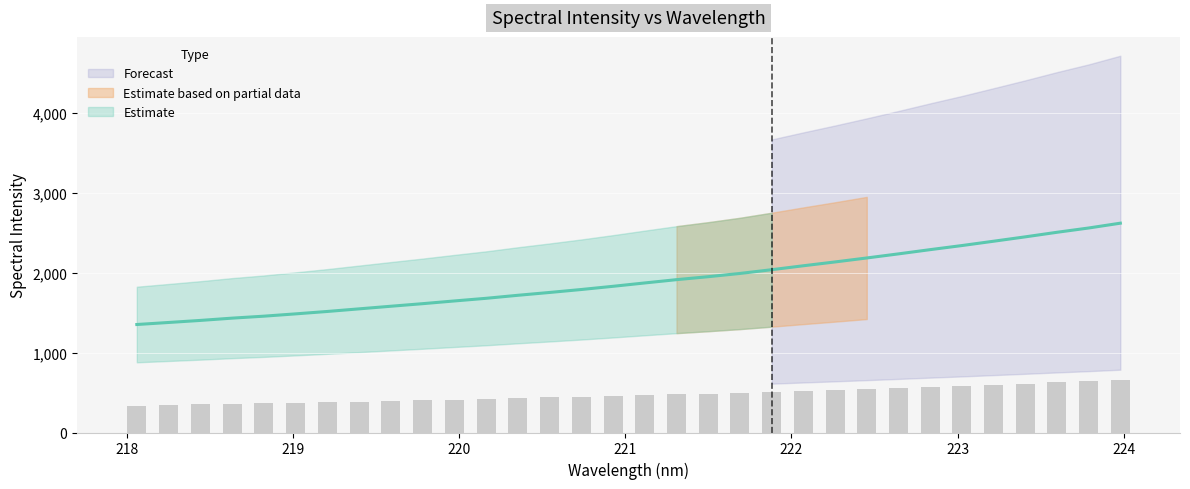

Reading left to right, transcribe all the data shown in this chart.

218.0596=1352.4	218.2508=1377.9	218.442=1403.6	218.6332=1432.2	218.8244=1456.8	219.0156=1485.7	219.2067=1515.8	219.3979=1548.5	219.589=1581.2	219.7801=1613.3	219.9712=1647.5	220.1623=1680.6	220.3533=1718.3	220.5444=1753.7	220.7354=1790.8	220.9264=1830.9	221.1174=1872.9	221.3083=1914.1	221.4993=1951.2	221.6902=1991.8	221.8812=2038.8	222.0721=2088.1	222.263=2136.0	222.4538=2185.7	222.6447=2237.0	222.8355=2290.0	223.0264=2341.2	223.2172=2395.4	223.408=2450.2	223.5987=2507.3	223.7895=2561.1	223.9802=2621.3